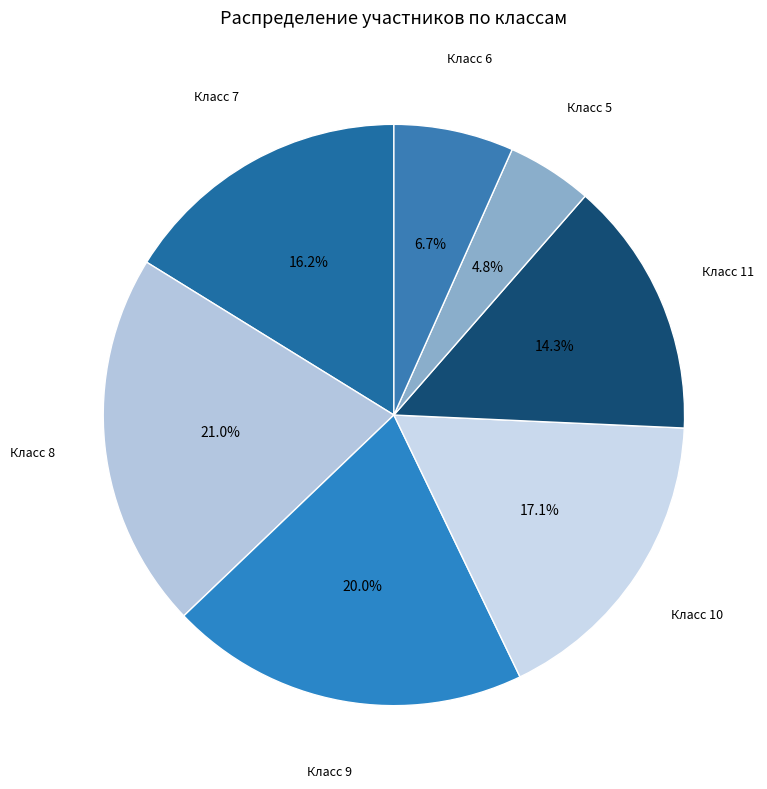

How many segments does this pie chart have?

7